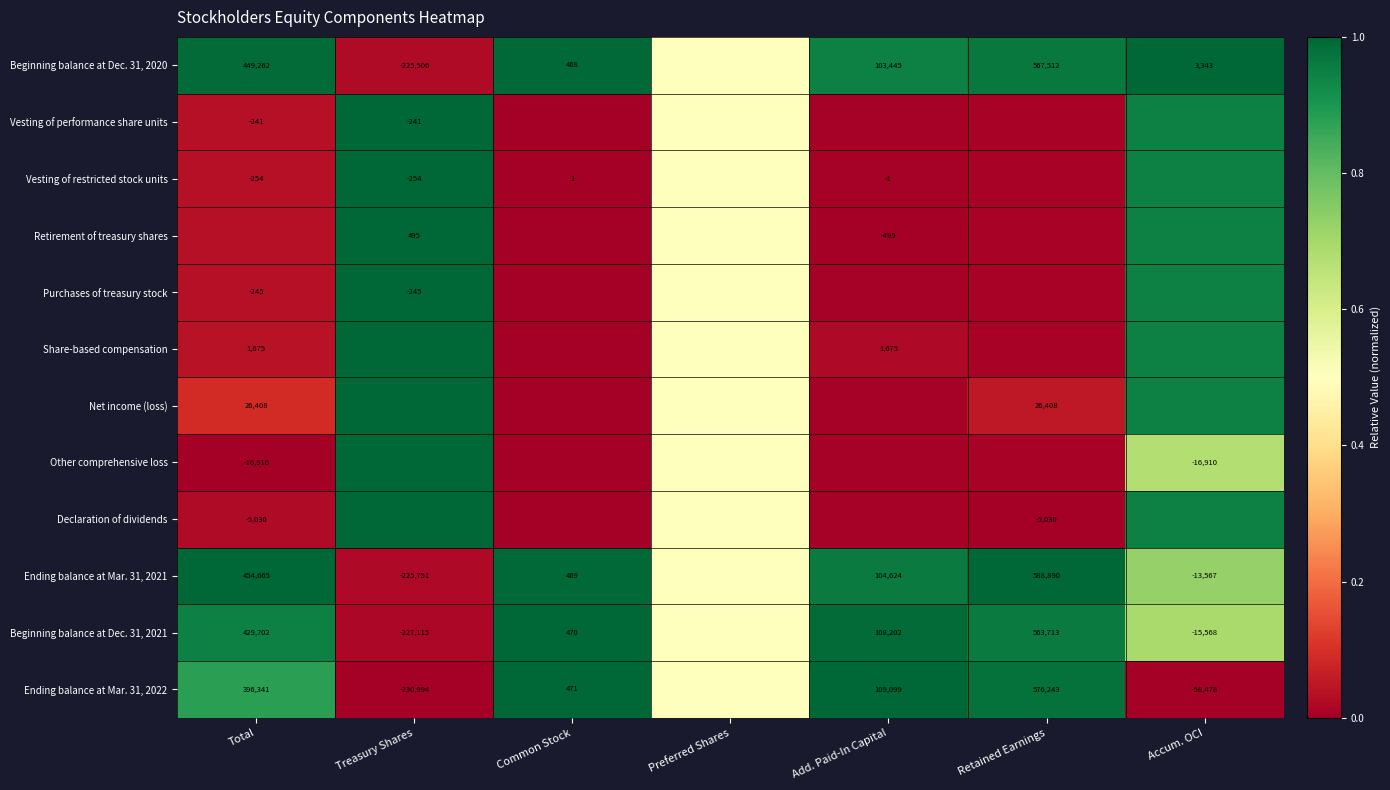

The value of Share-based compensation at Add. Paid-In Capital is 0.0. True or false?

True